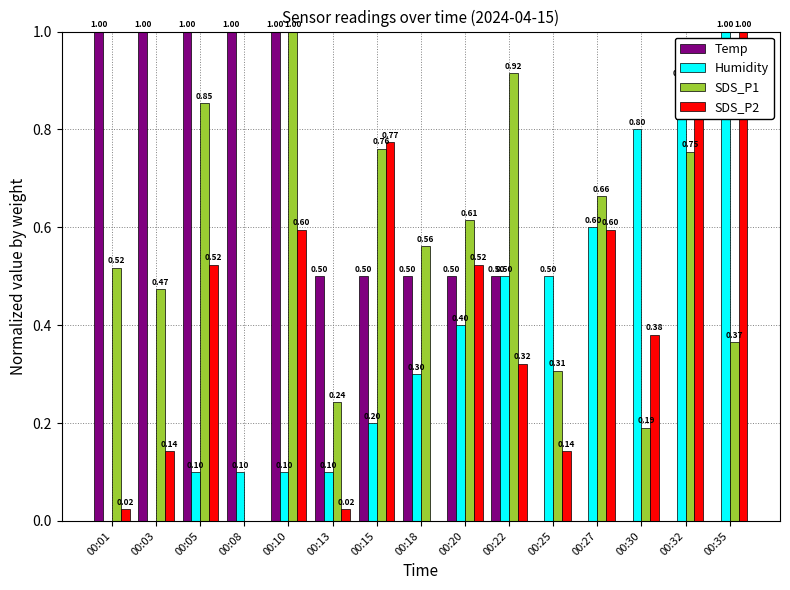

Is the value of Humidity at 00:05 greater than the value of SDS_P1 at 00:13?

No